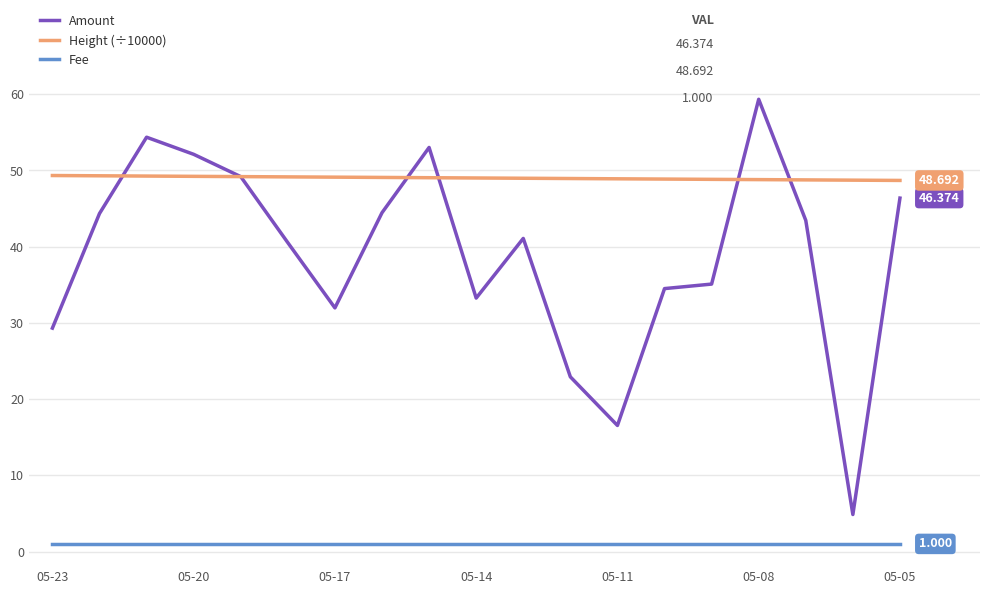

Count the number of data series in this chart.

3